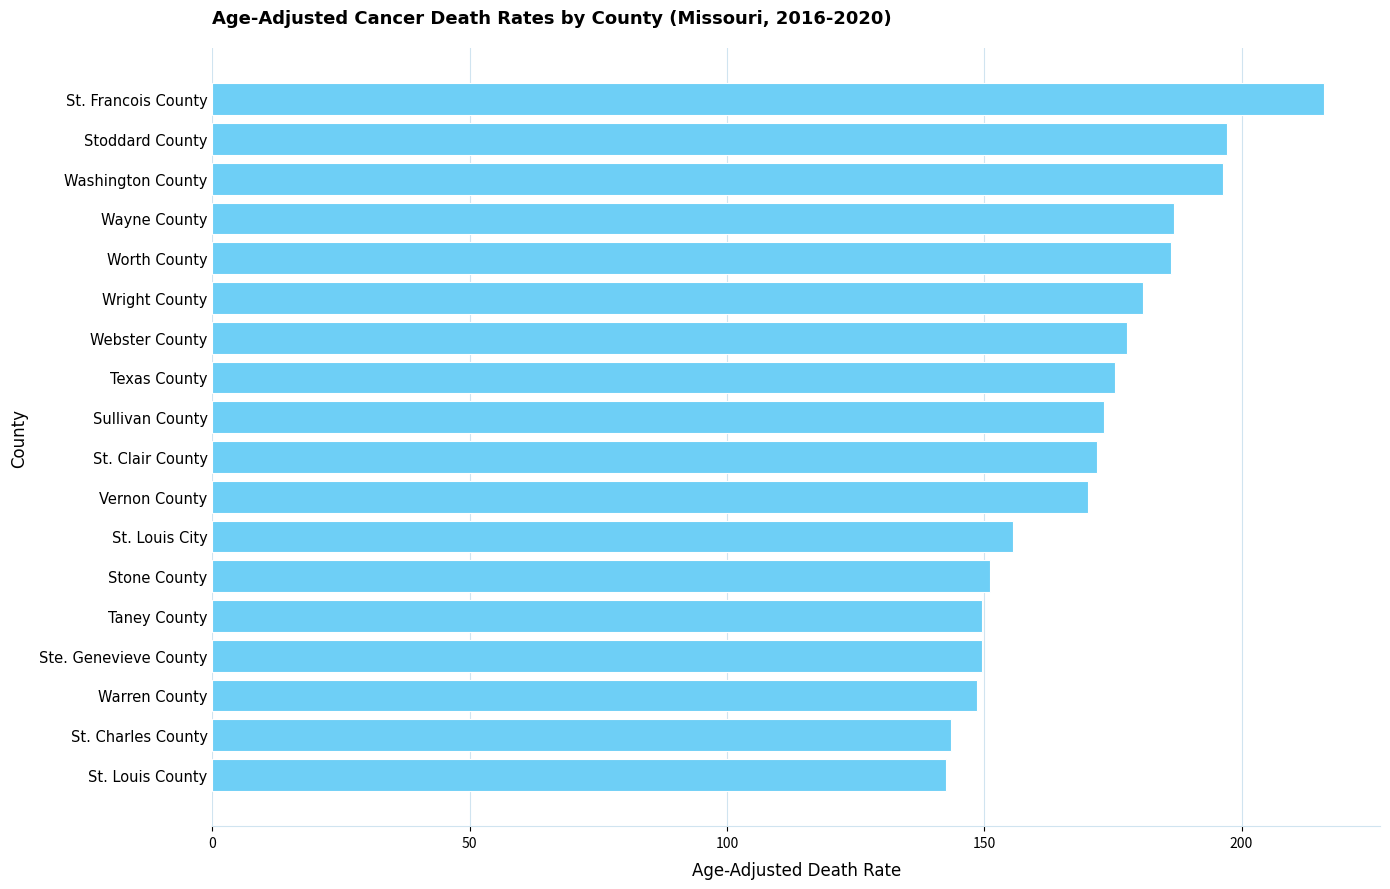

What is the label of the 1st bar from the top?

St. Francois County